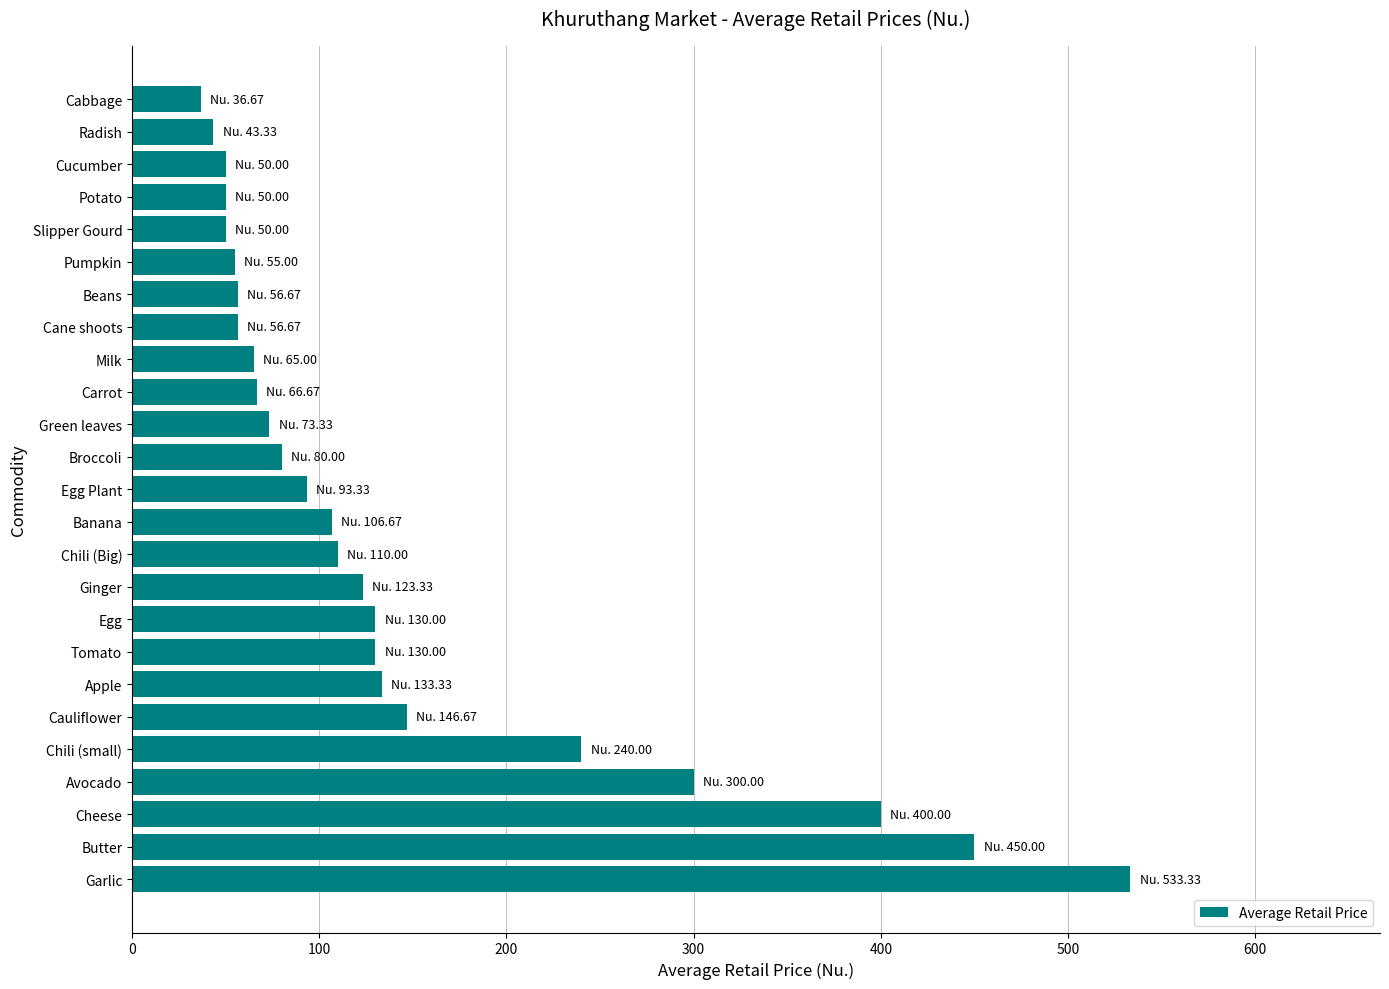

What is the average value?

143.2